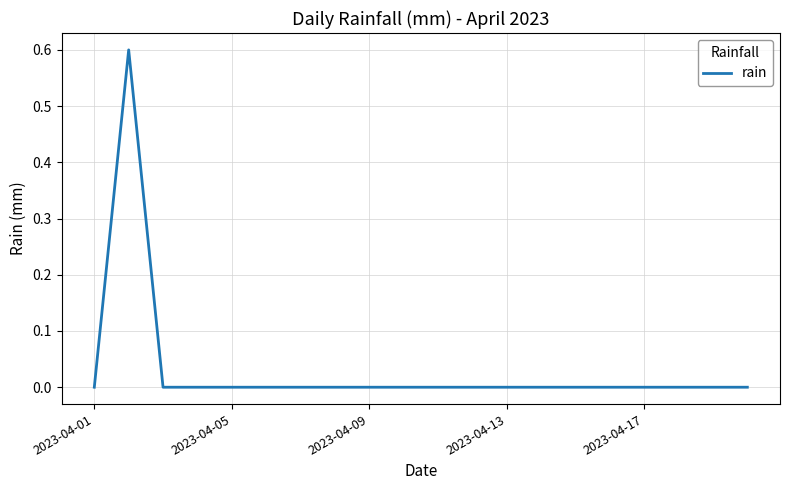

How many series are shown in this chart?

1